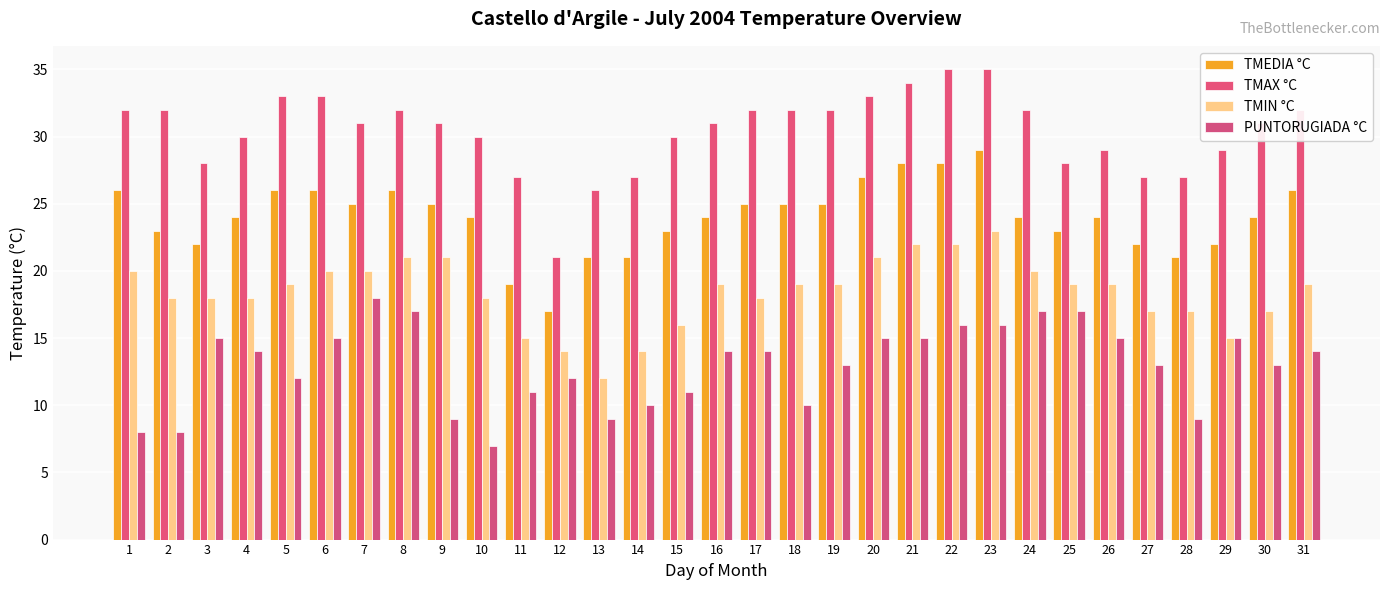

What is the spread (max minus min) of values at 25?

11